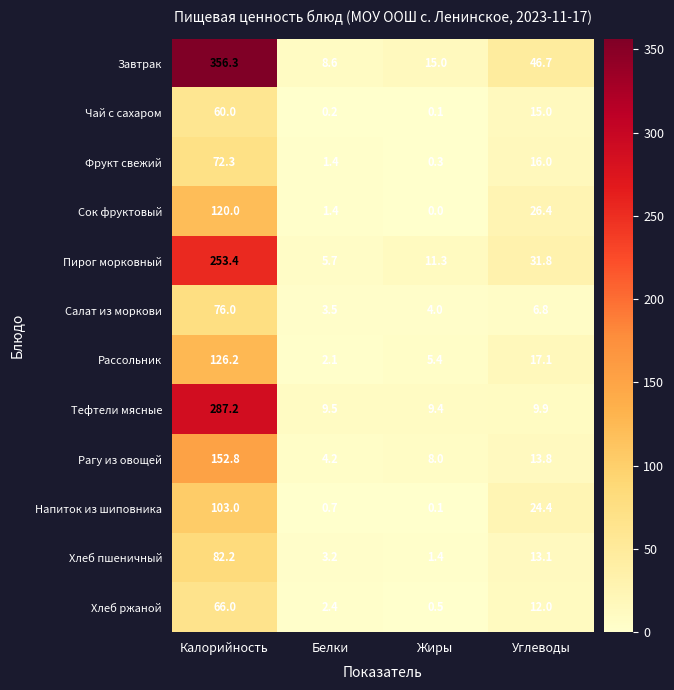

Which category has the lowest value in the Сок фруктовый series?

Жиры